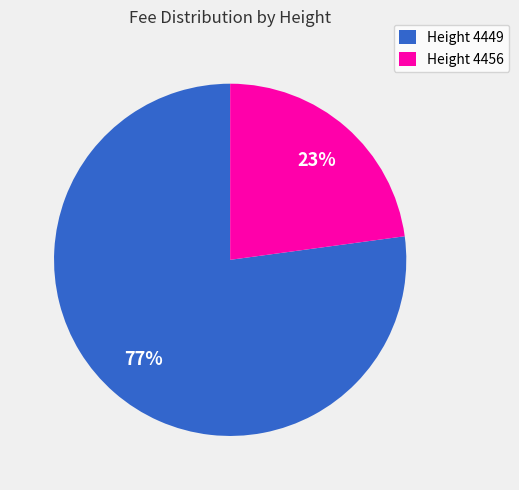

Rank the categories by value from highest to lowest.

Height 4449, Height 4456